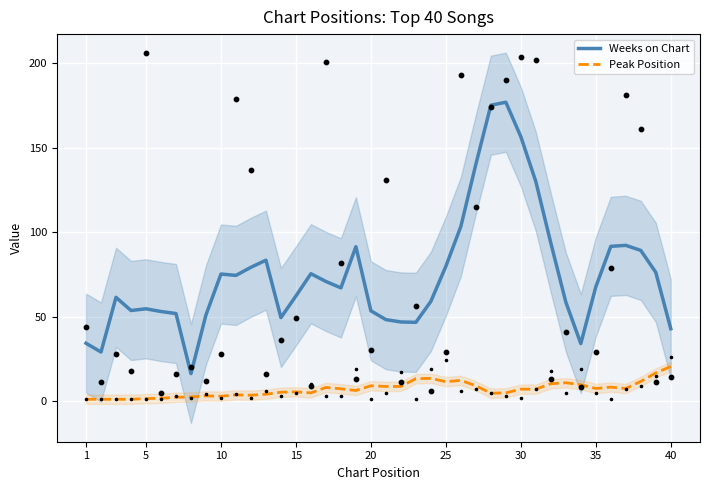

True or false: Weeks on Chart has a value of 34.1 at 20.

False